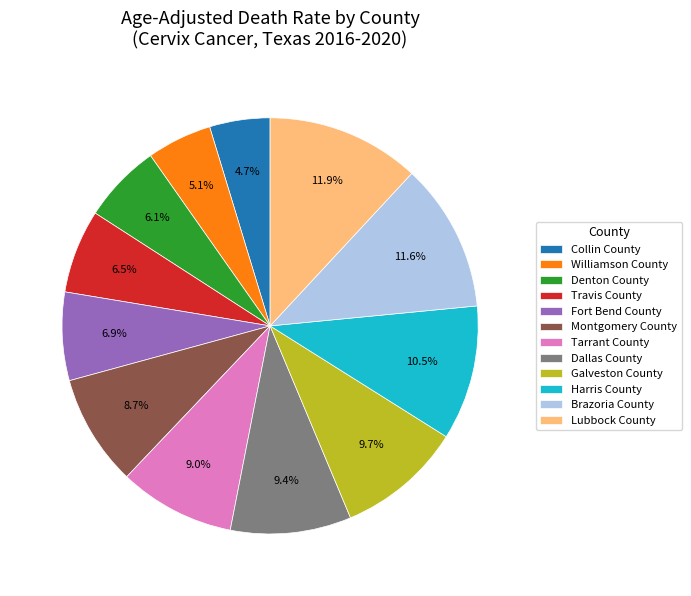

To the nearest percent, what percentage of the pie is Williamson County?

5%